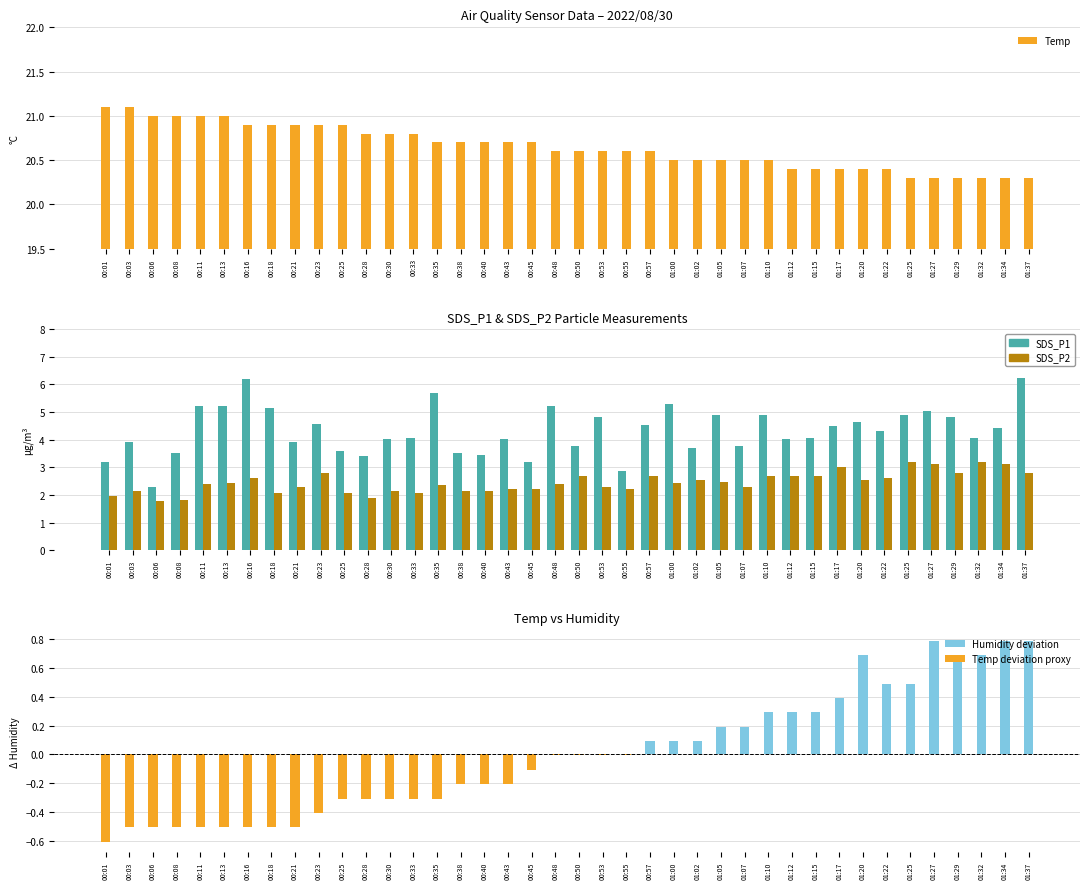

Which series has the widest spread of values?

SDS_P1